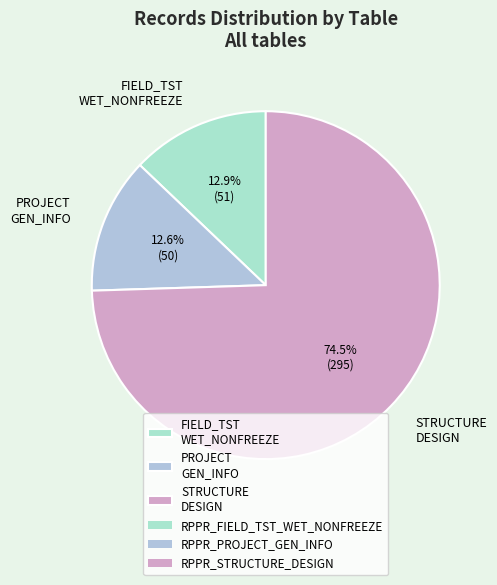

Which category accounts for the majority?

STRUCTURE DESIGN